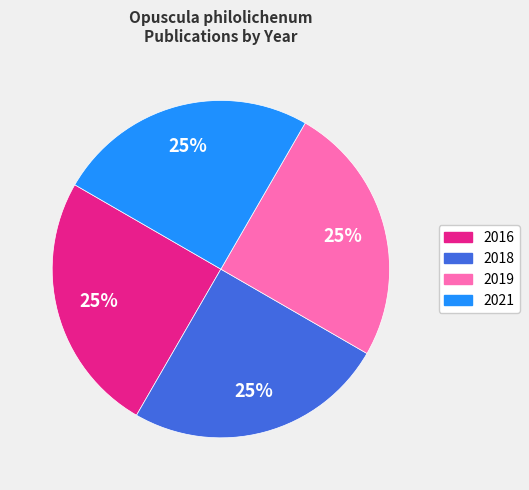

To the nearest percent, what percentage of the pie is 2016?

25%